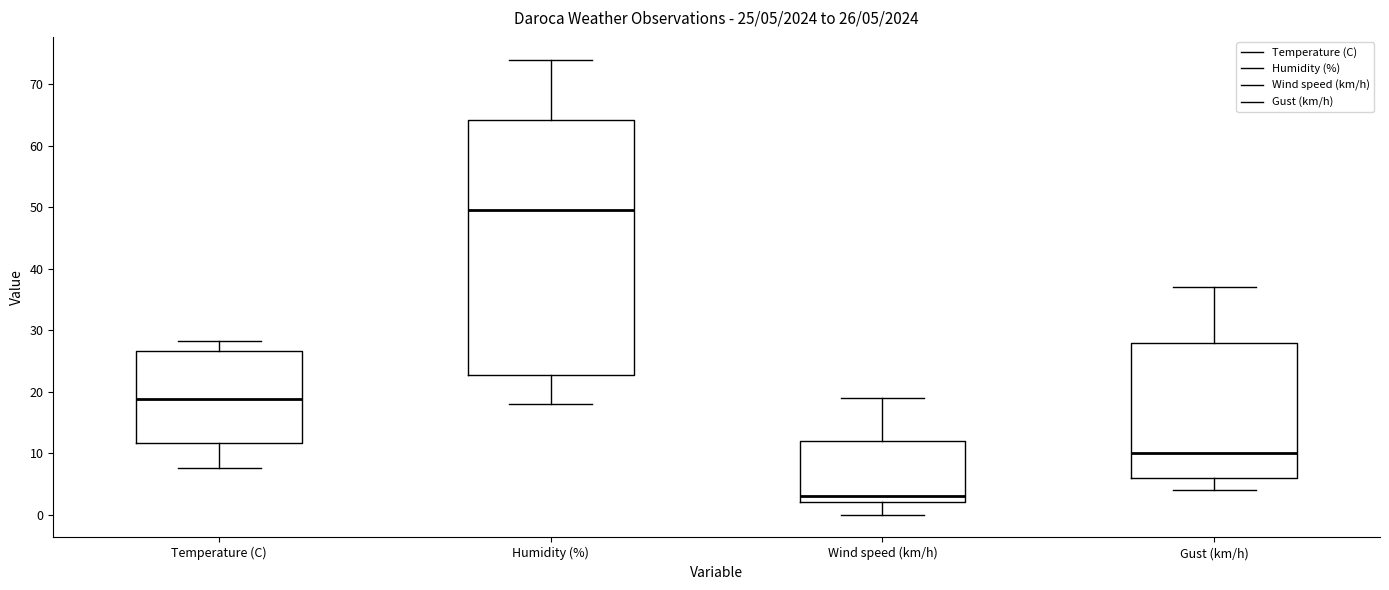

Which box's median line is the lowest?

Wind speed (km/h)